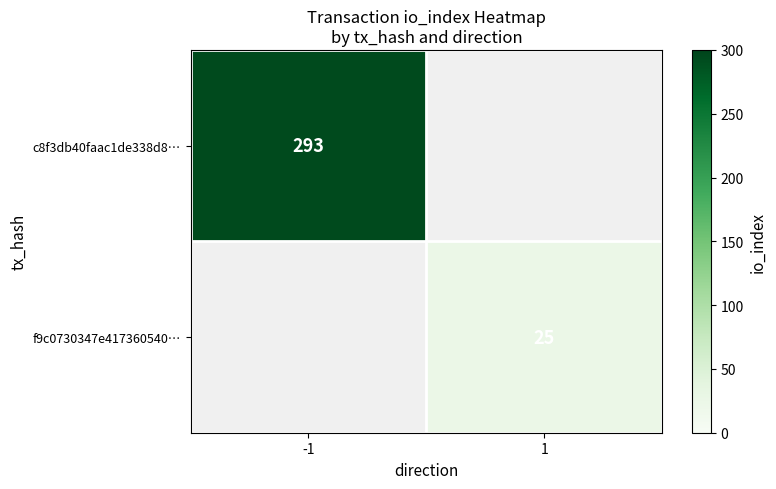

The f9c0730347e417360540… series shows 25 at 1. True or false?

True